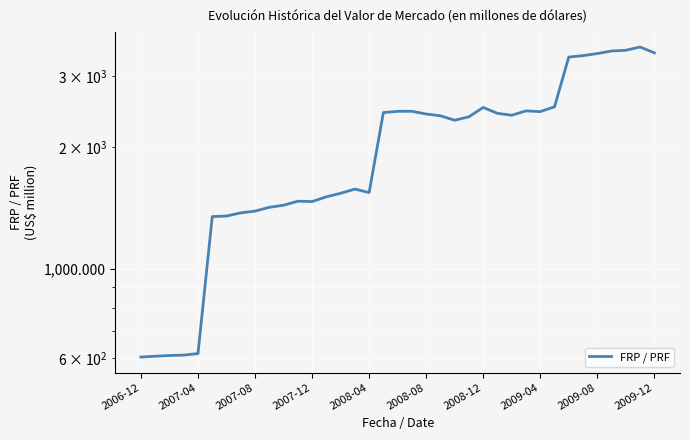

What value does the data have at 26?

2397.7